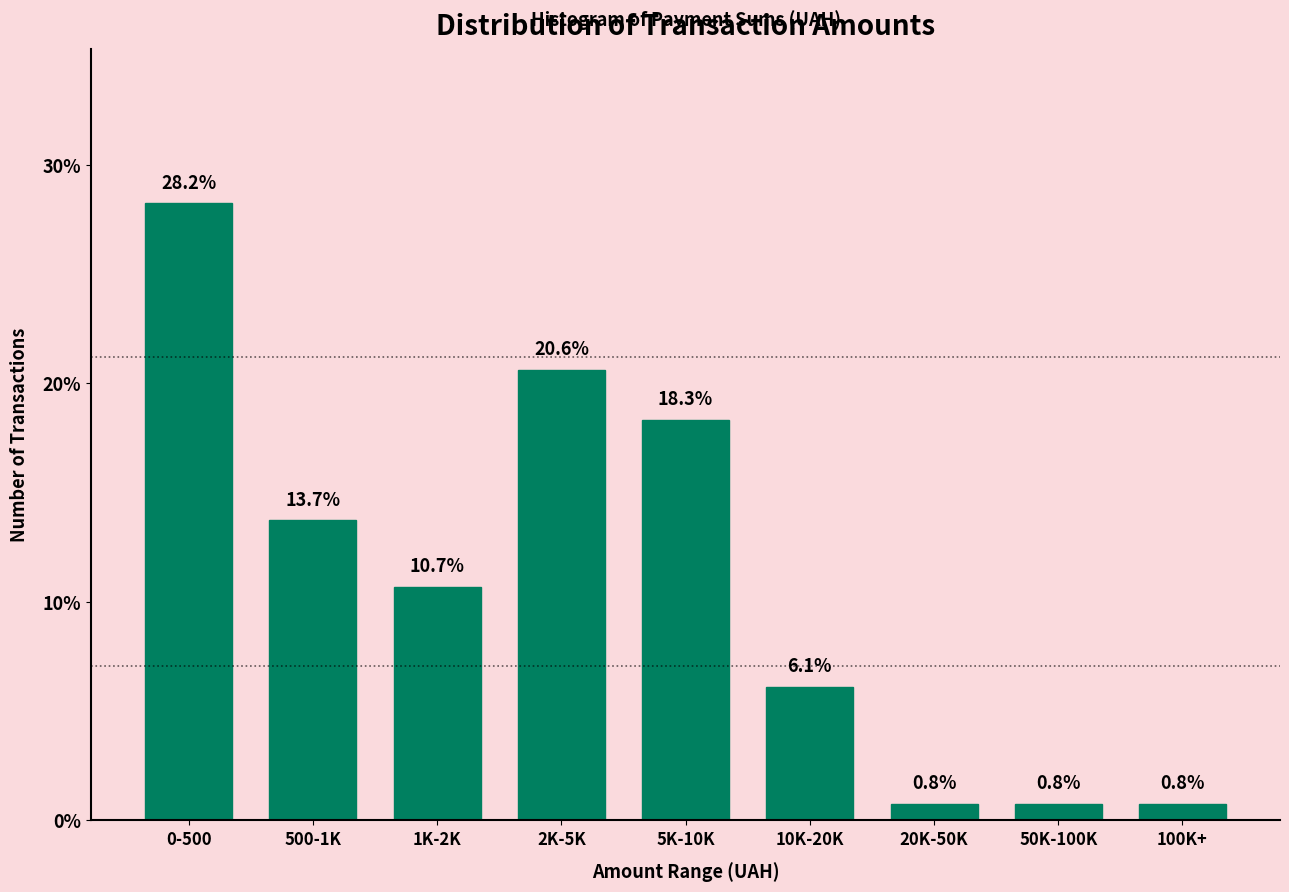

Reading left to right, transcribe all the data shown in this chart.

28.2	13.7	10.7	20.6	18.3	6.1	0.8	0.8	0.8